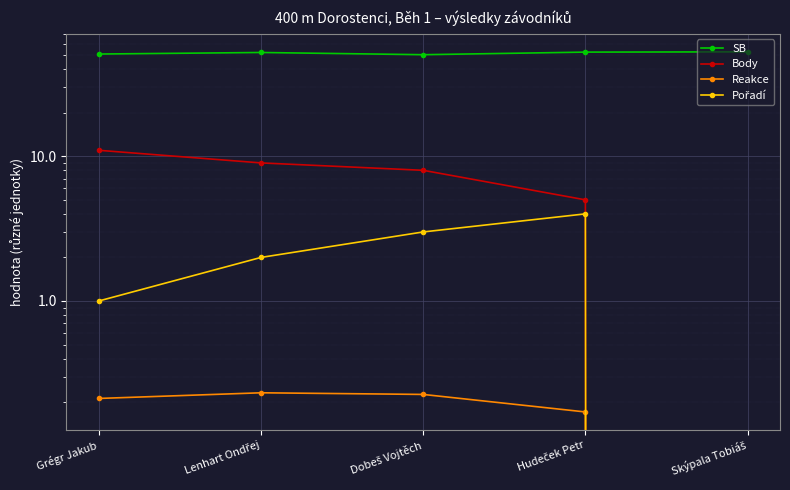

How many interior local peaks does the Reakce series have?

1